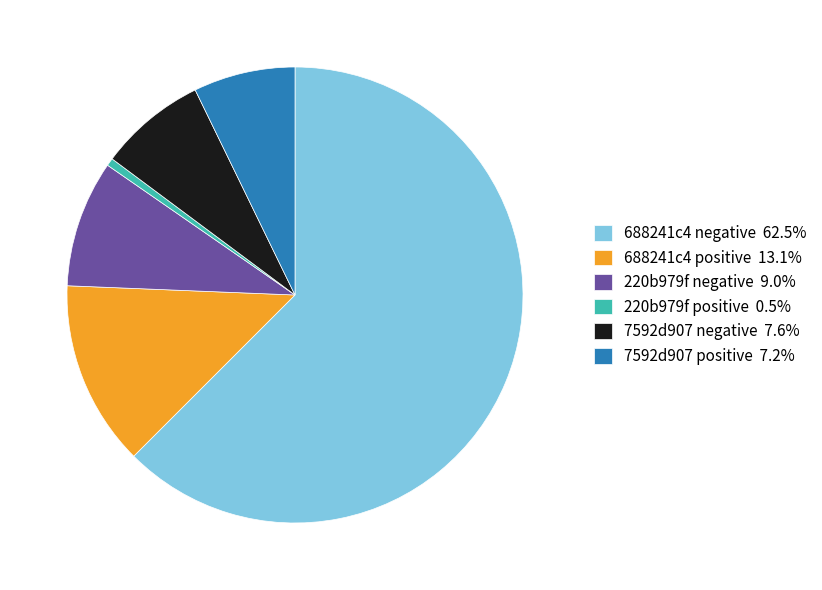

Is there a majority slice in this chart?

Yes